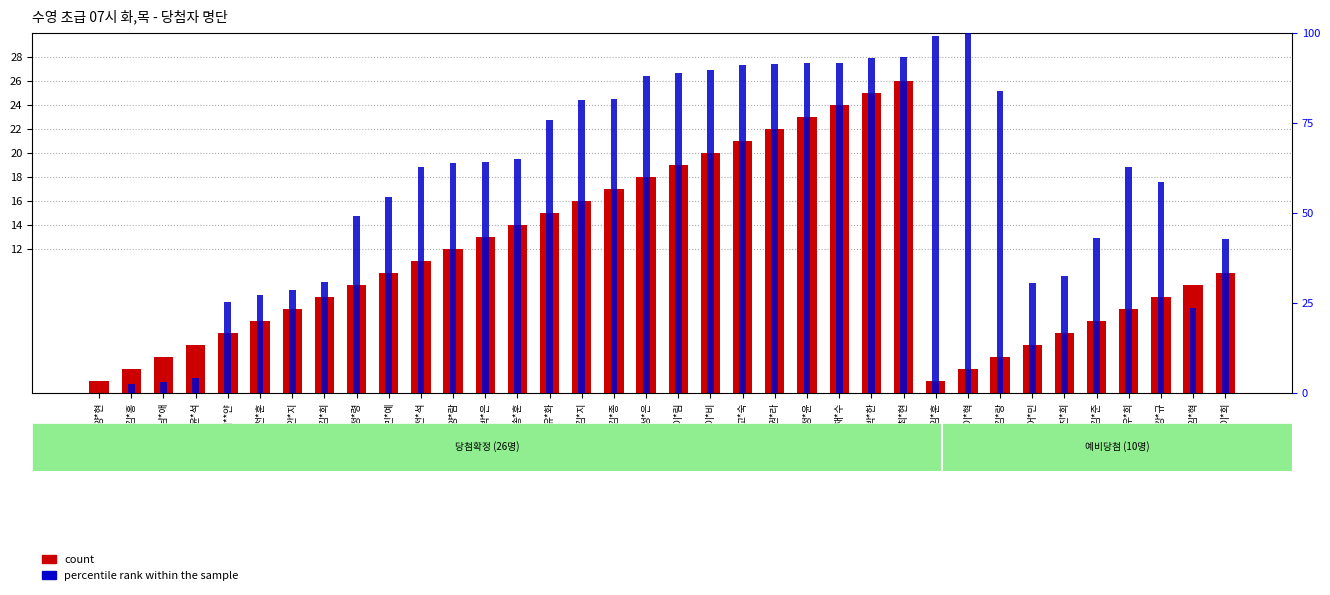

What is the total value across all series at 이*림?

107.7